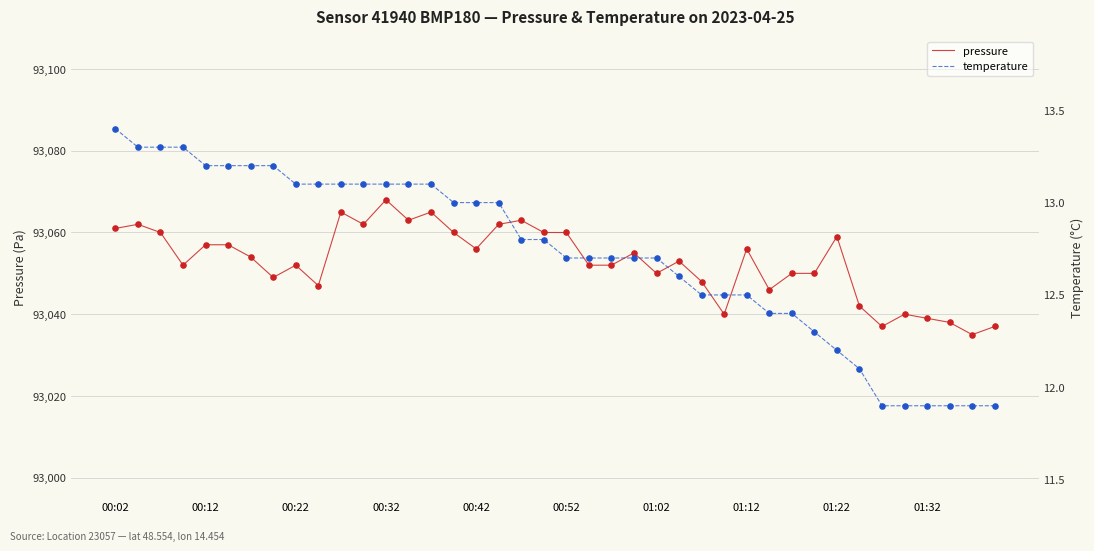

Which series contains the lowest Y value?

temperature